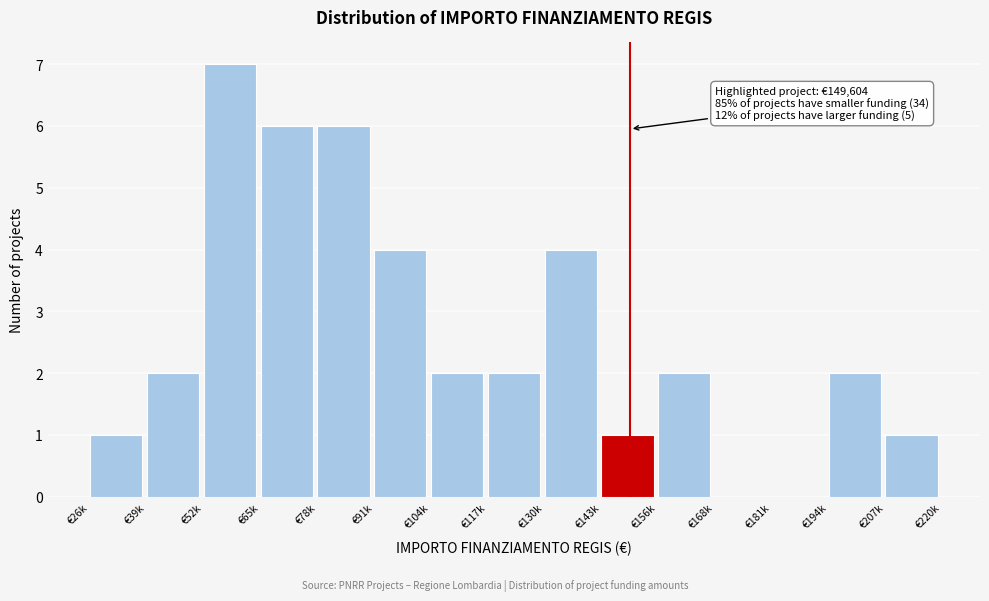

Reading right to left, what are all the values shown in this chart?

€207k=1	€194k=2	€181k=0	€168k=0	€156k=2	€143k=1	€130k=4	€117k=2	€104k=2	€91k=4	€78k=6	€65k=6	€52k=7	€39k=2	€26k=1